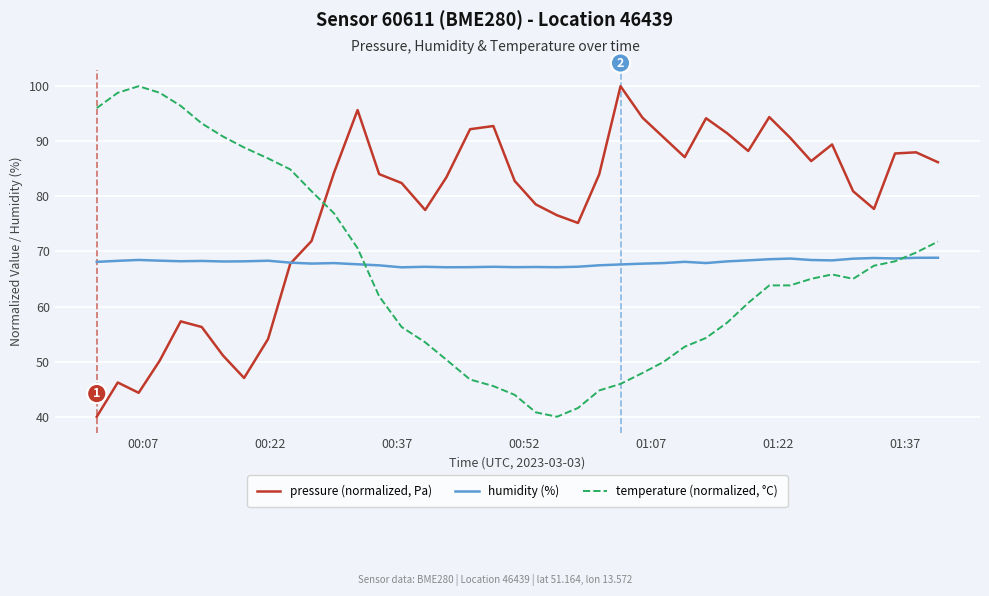

What is the maximum value for pressure (normalized, Pa)?

100.0